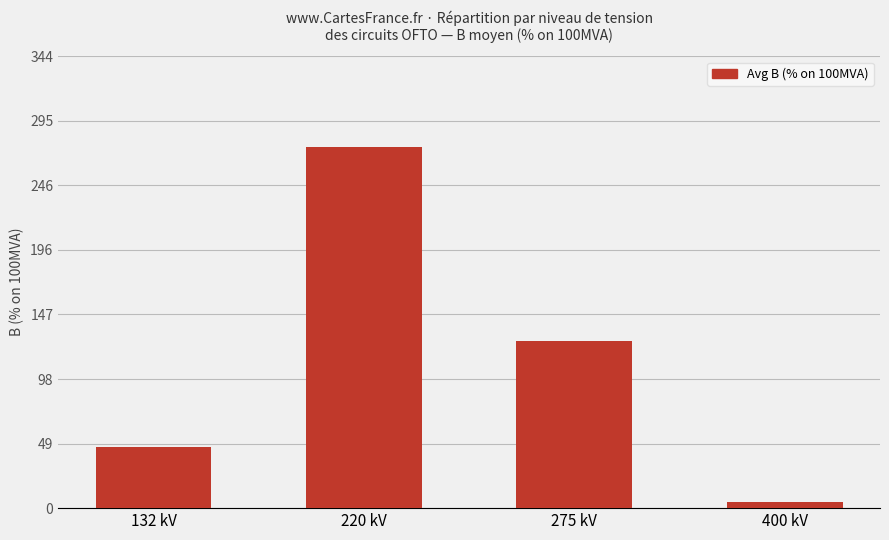

The value at 132 kV is 11.7. True or false?

False